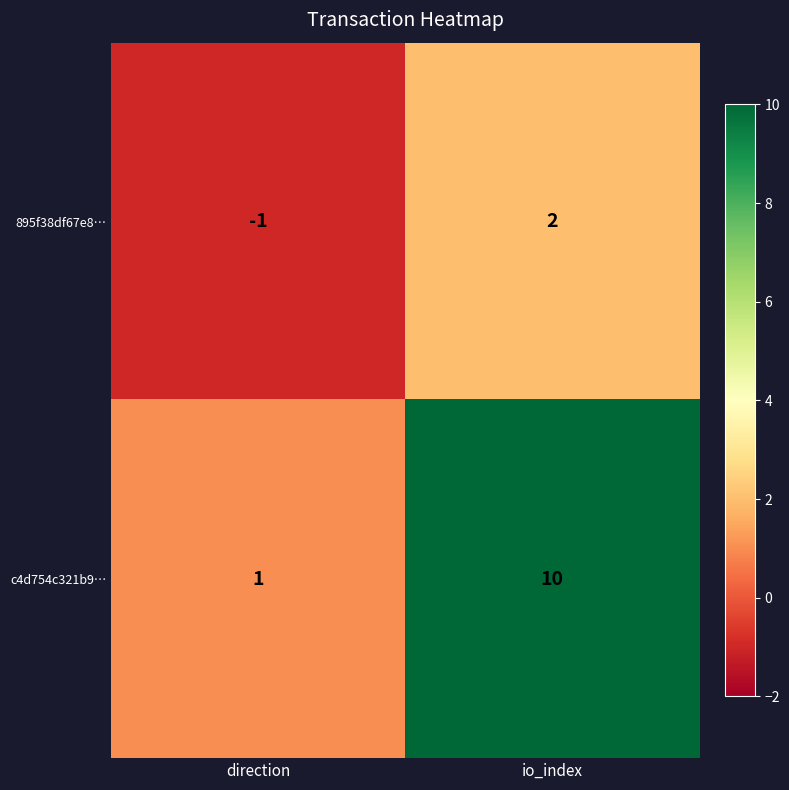

What is the difference between the 895f38df67e8… values at direction and io_index?

3